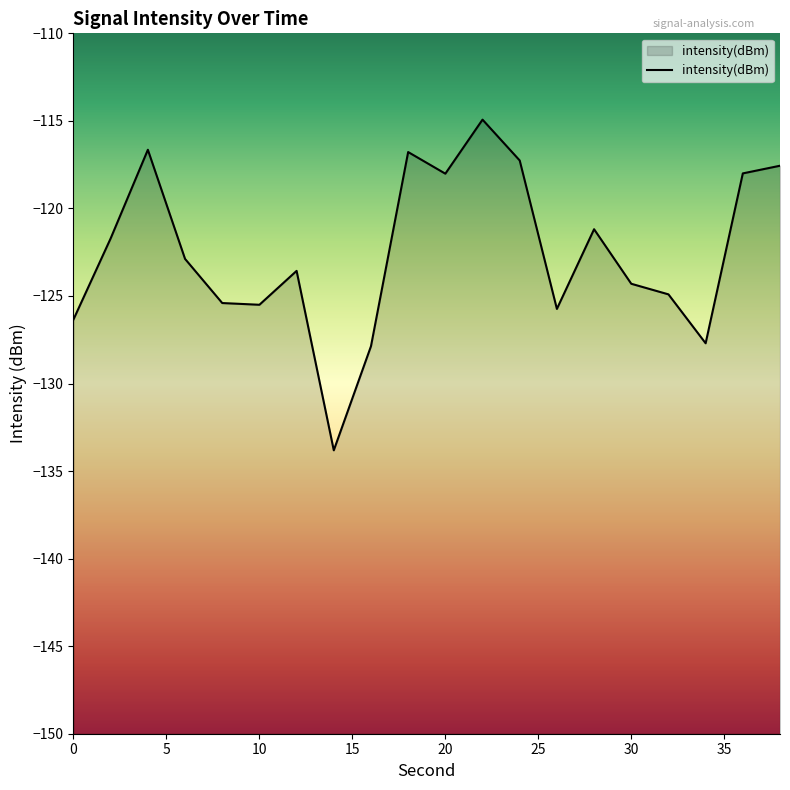

What is the difference between the values at 36 and 0?

8.3